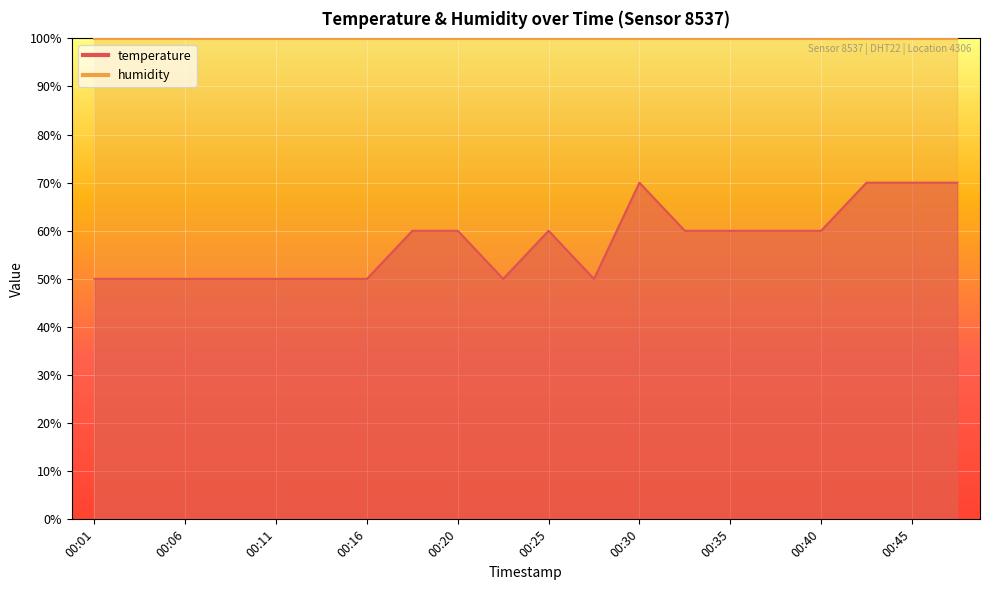

What is the average value?

57.5